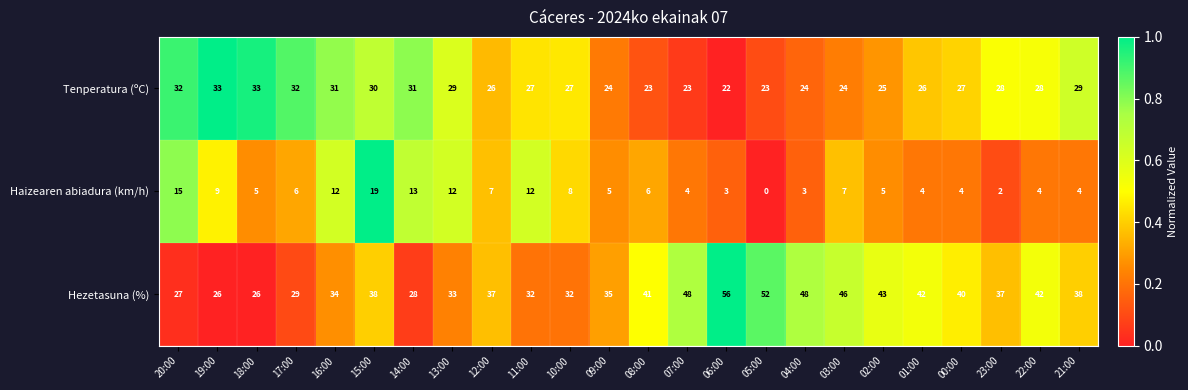

At which category does the chart reach its minimum across all series?

05:00